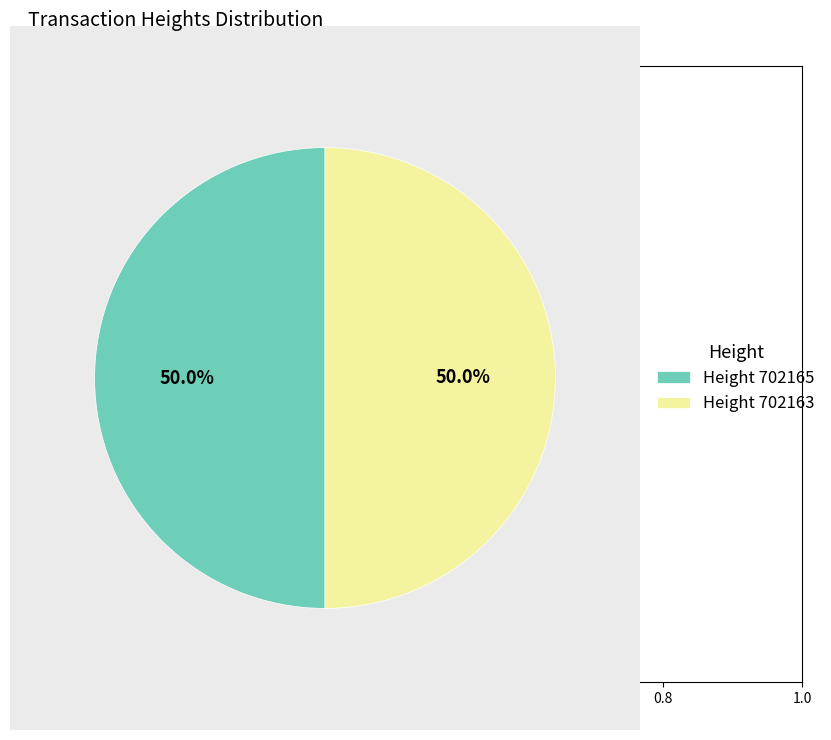

How many segments does this pie chart have?

2